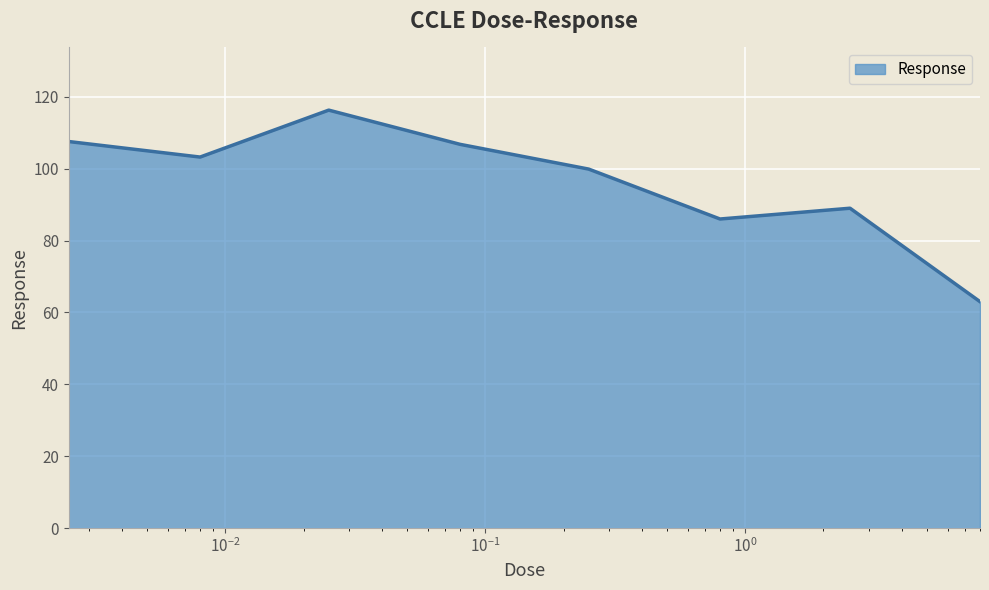

True or false: there are more than 1 points higher than both neighbors.

True